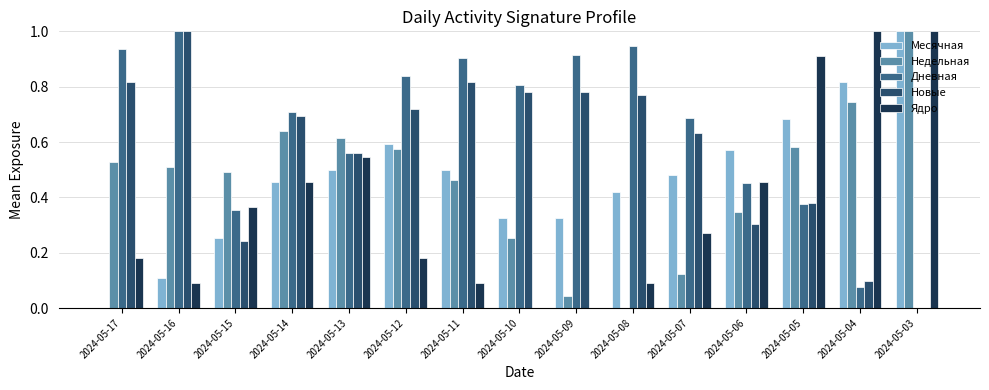

What is the sum of all Недельная values?

6.9